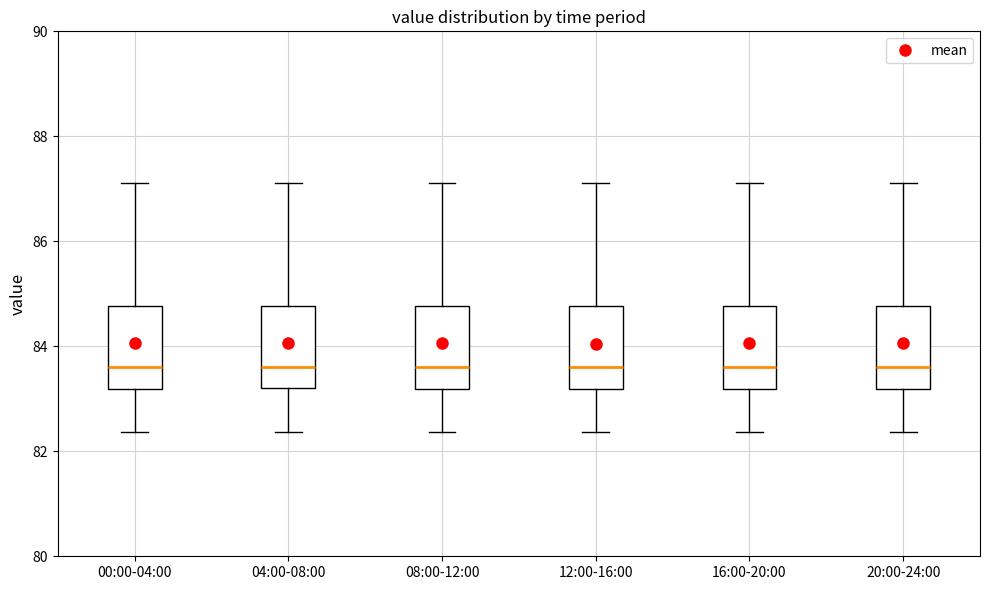

Where does the lower whisker of the box for 20:00-24:00 end on the y-axis? The values are not printed on the chart, so give them approximately, as read against the axis.

82.4